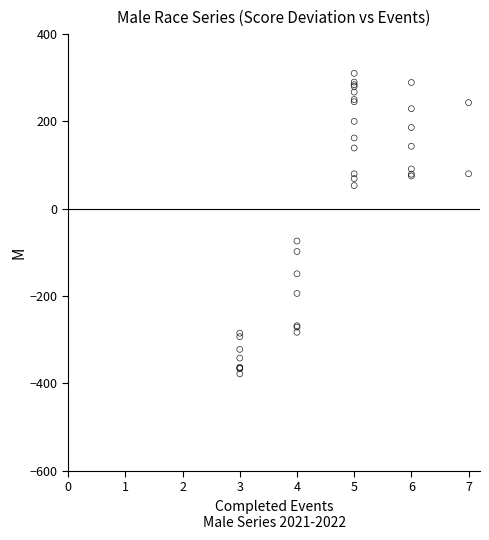

What Y value in the scatter plot is closest to -33?

-73.8